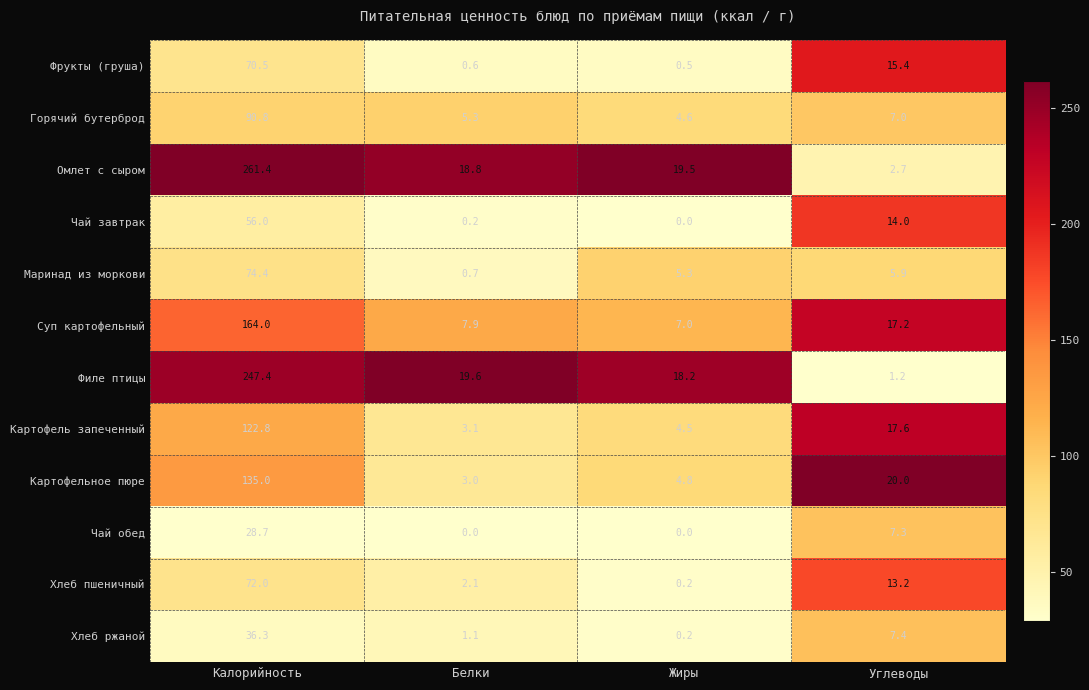

What is the sum of the Фрукты (груша) values at Калорийность and Углеводы?

85.9